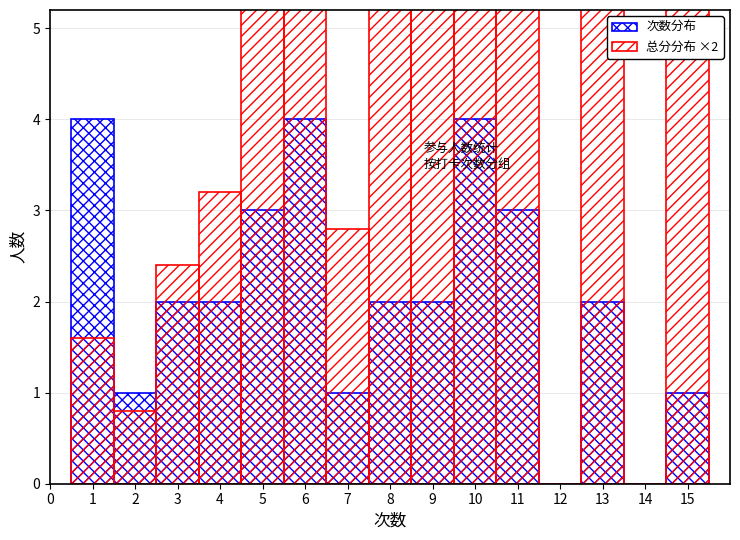

Which category has the highest value across all series?

10